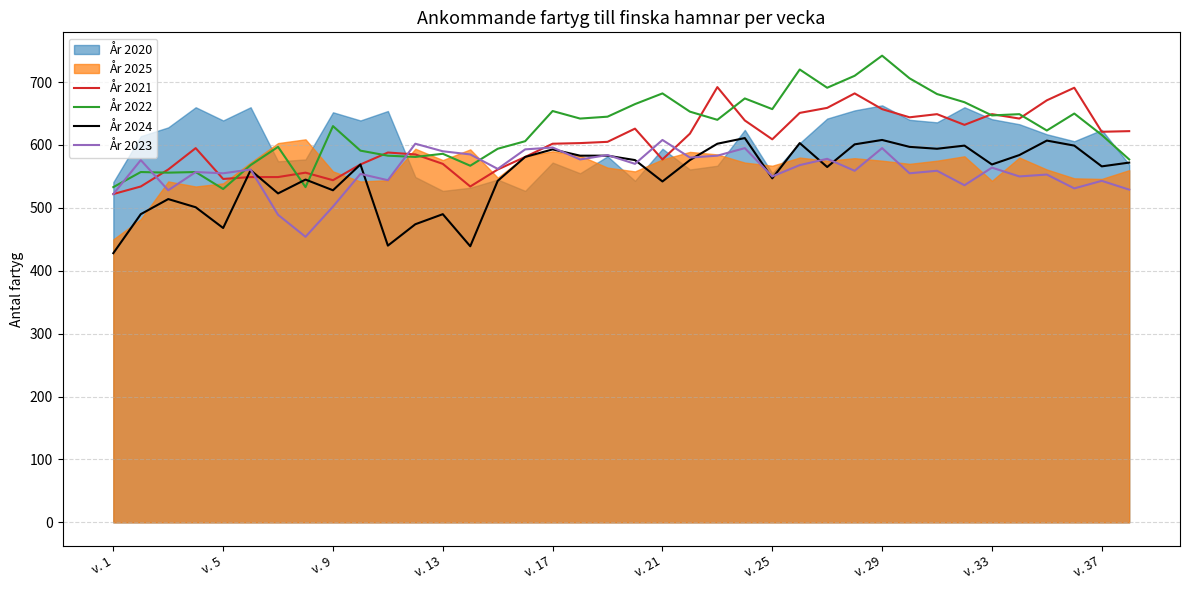

What is the minimum value shown in the chart?

428